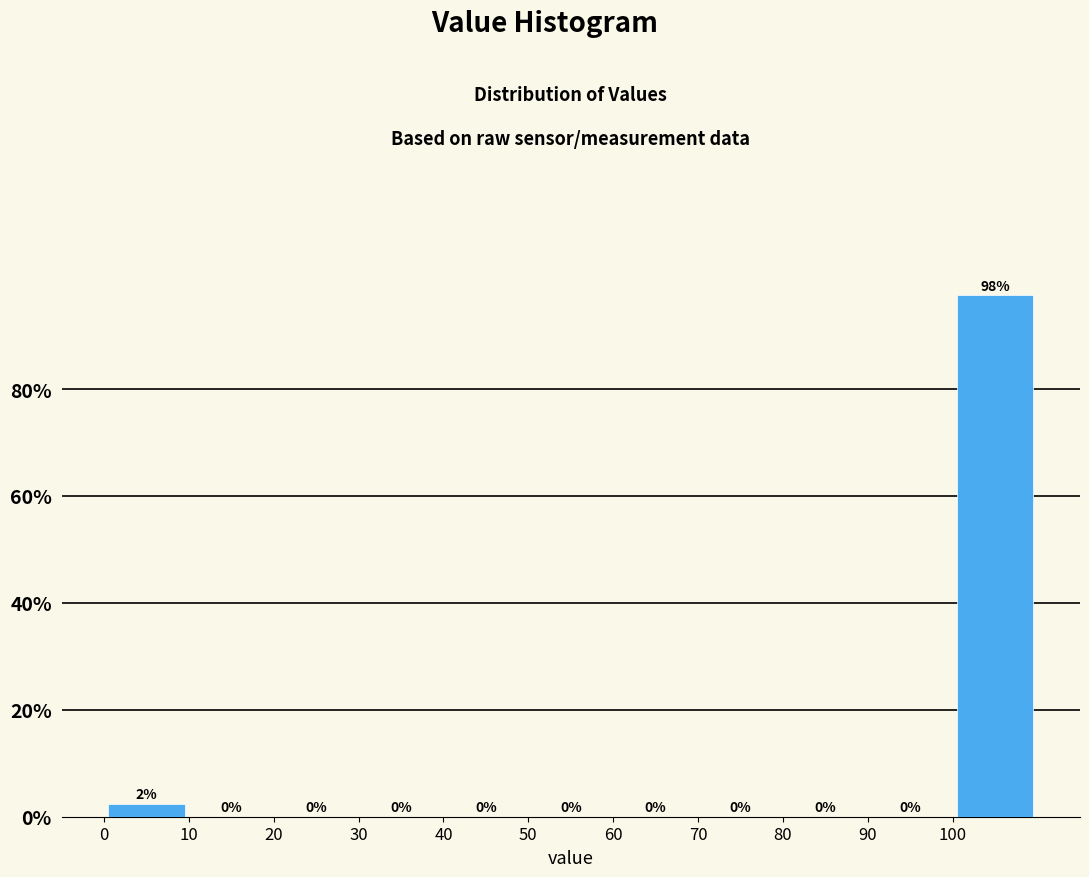

Which range on the x-axis has the tallest bar?

100 to 110